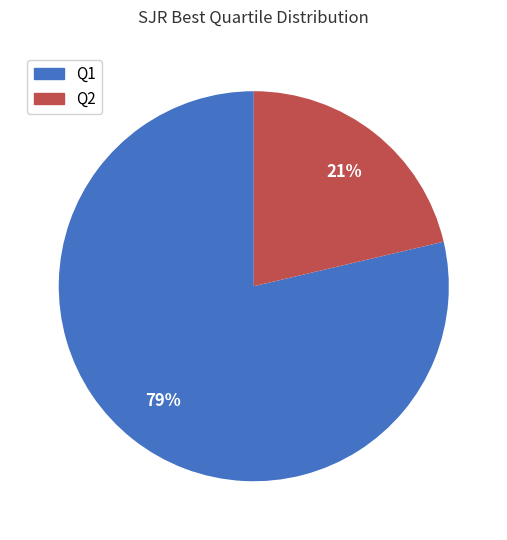

Is the sum of Q2 and Q1 greater than half?

Yes